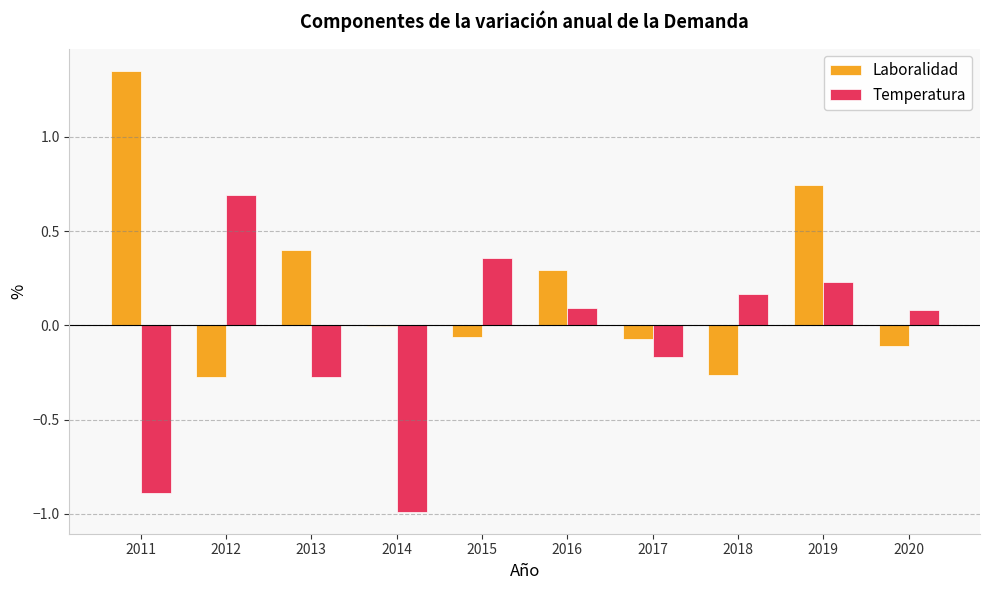

Is the value of Temperatura at 2019 greater than the value of Laboralidad at 2015?

Yes